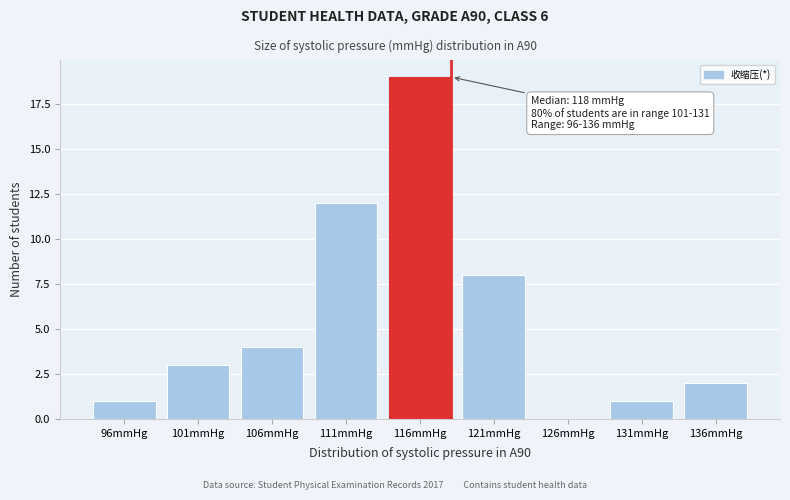

Reading right to left, extract all data points from this chart.

136mmHg=2	131mmHg=1	126mmHg=0	121mmHg=8	116mmHg=19	111mmHg=12	106mmHg=4	101mmHg=3	96mmHg=1